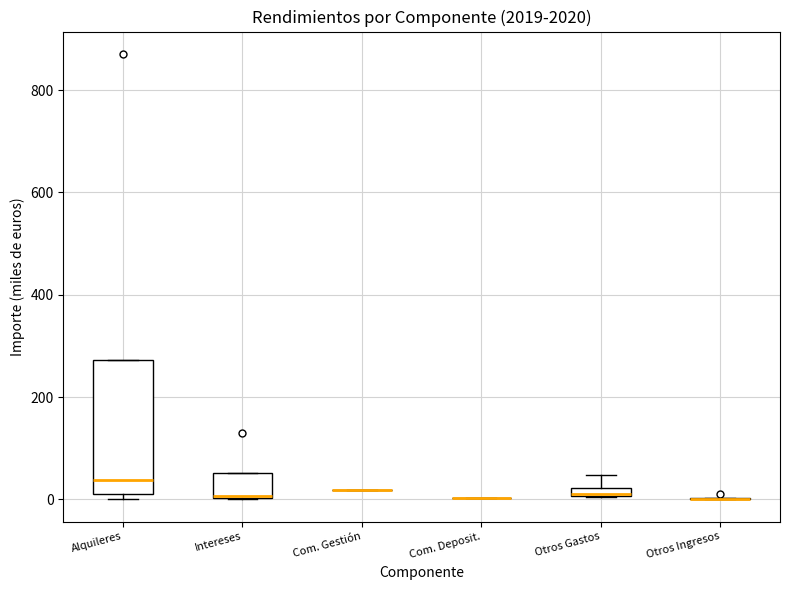

Where does the median line of the box for Alquileres sit on the y-axis? The values are not printed on the chart, so give them approximately, as read against the axis.

40